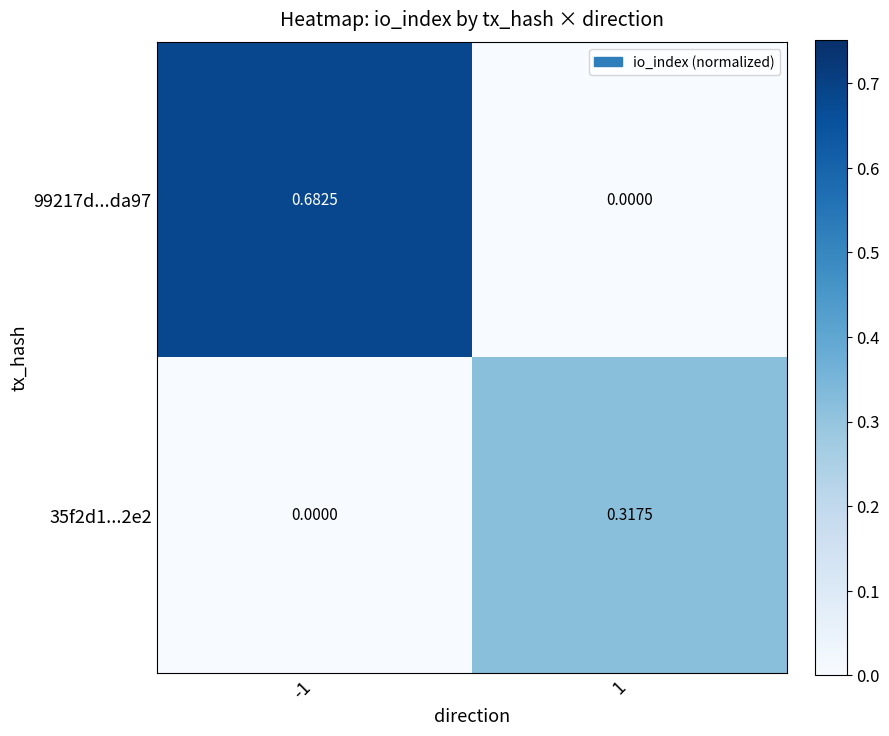

Which series has the largest total across all categories?

99217d...da97